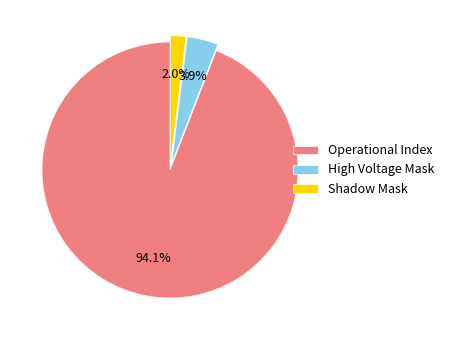

Is there a majority slice in this chart?

Yes